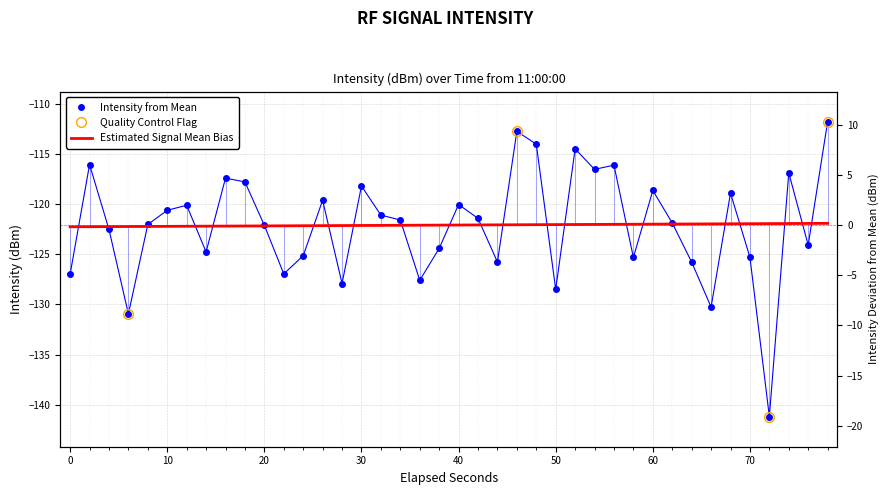

What is the difference between the maximum and minimum values?

29.4